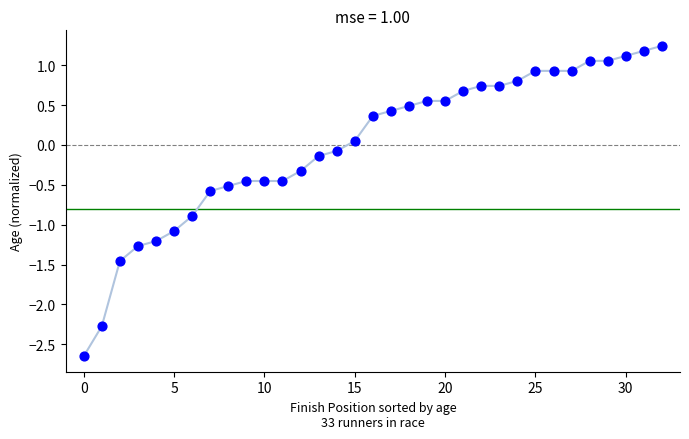

What is the range of Y values (max minus min)?

3.9